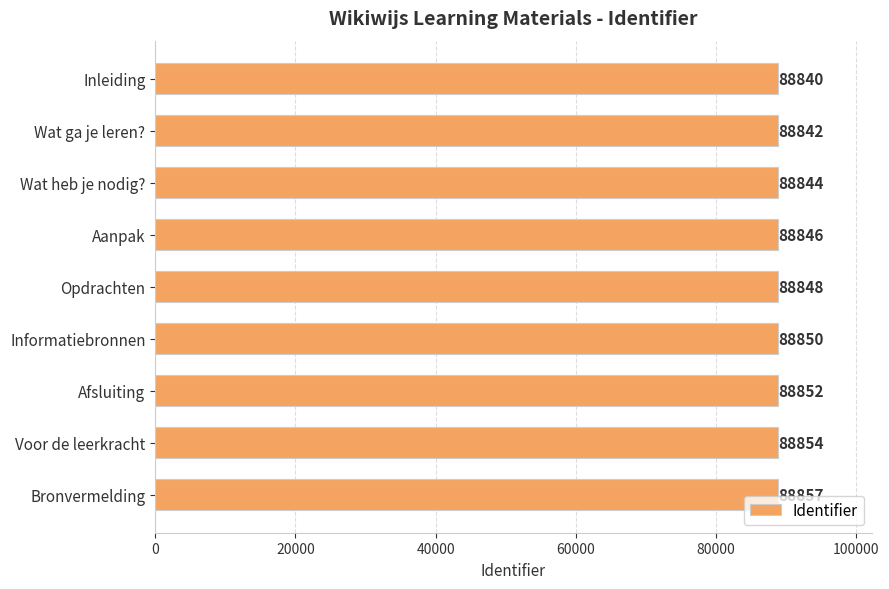

How many data points are less than 88848?

4